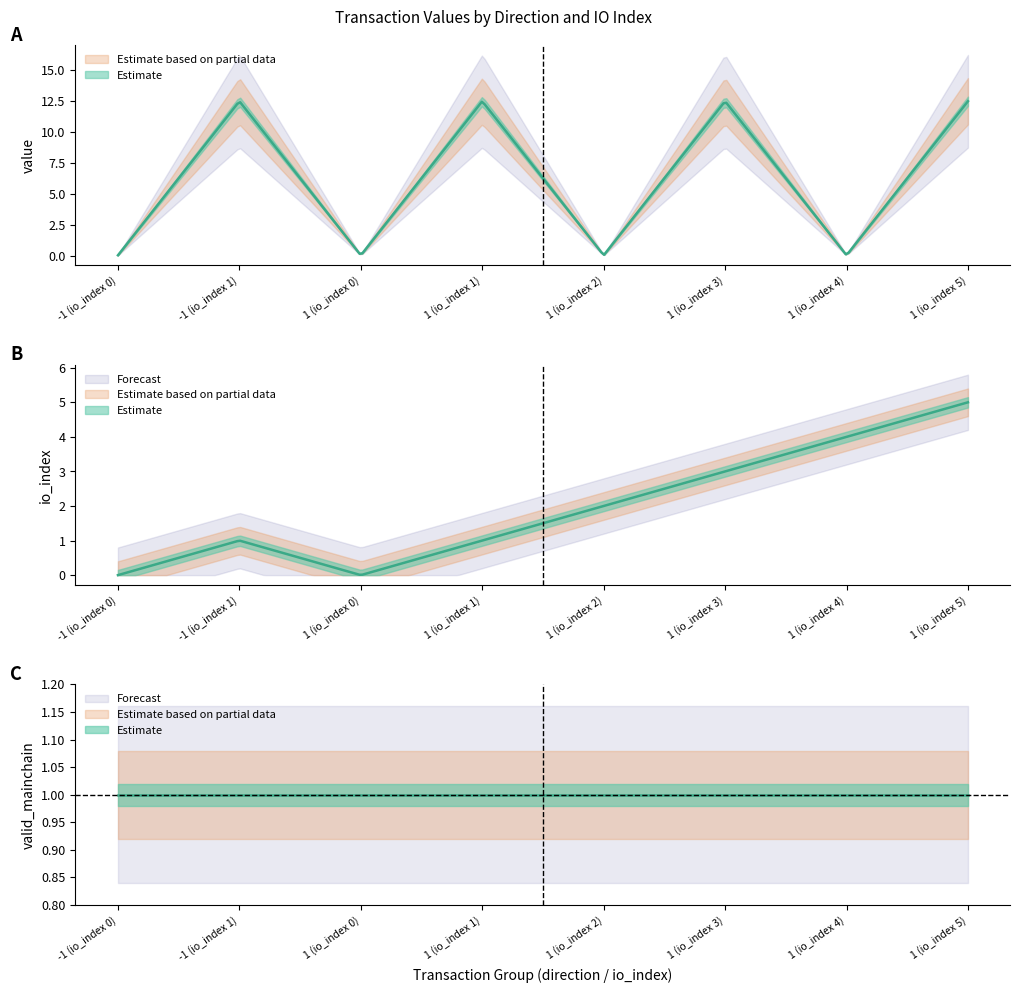

Reading left to right, transcribe all the data shown in this chart.

value: -1 (io_index 0)=0.0	-1 (io_index 1)=12.5	1 (io_index 0)=0.0	1 (io_index 1)=12.5	1 (io_index 2)=0.0	1 (io_index 3)=12.5	1 (io_index 4)=0.0	1 (io_index 5)=12.5
io_index: -1 (io_index 0)=0.0	-1 (io_index 1)=1.0	1 (io_index 0)=0.0	1 (io_index 1)=1.0	1 (io_index 2)=2.0	1 (io_index 3)=3.0	1 (io_index 4)=4.0	1 (io_index 5)=5.0
valid_mainchain: -1 (io_index 0)=1.0	-1 (io_index 1)=1.0	1 (io_index 0)=1.0	1 (io_index 1)=1.0	1 (io_index 2)=1.0	1 (io_index 3)=1.0	1 (io_index 4)=1.0	1 (io_index 5)=1.0